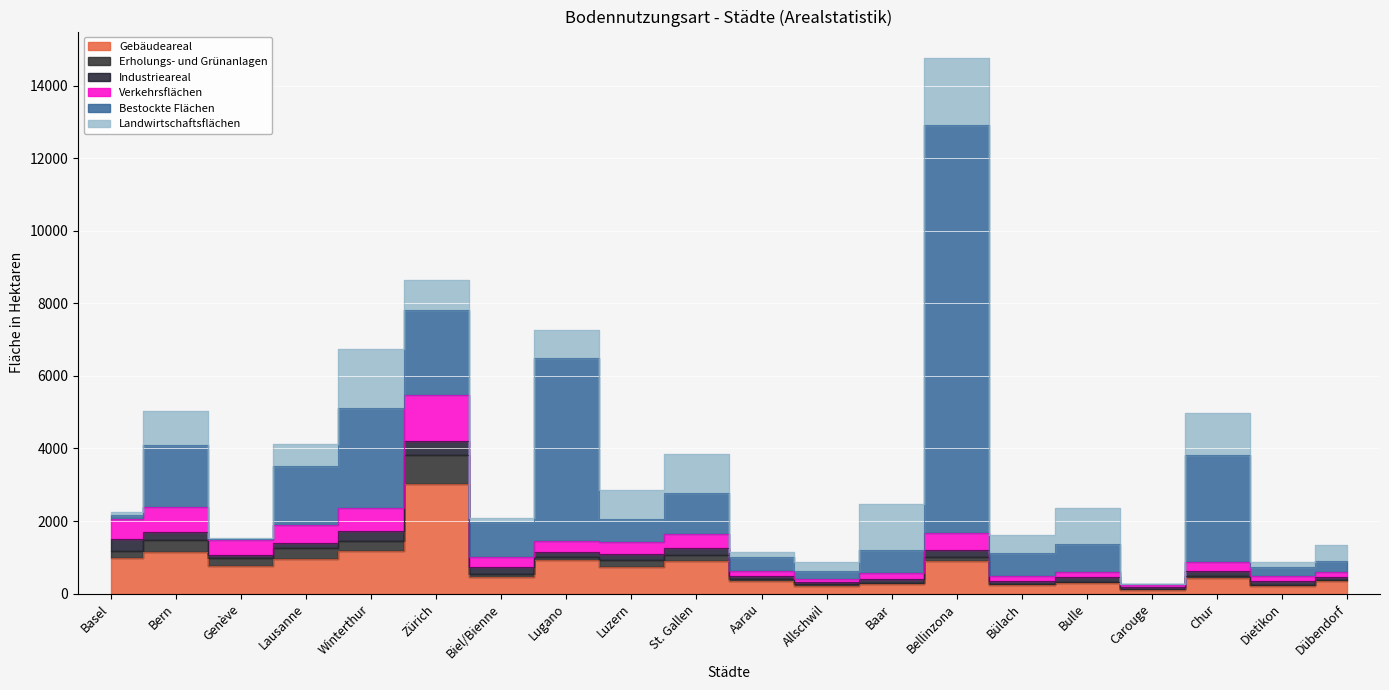

Which series changed the most between Carouge and Chur?

Bestockte Flächen